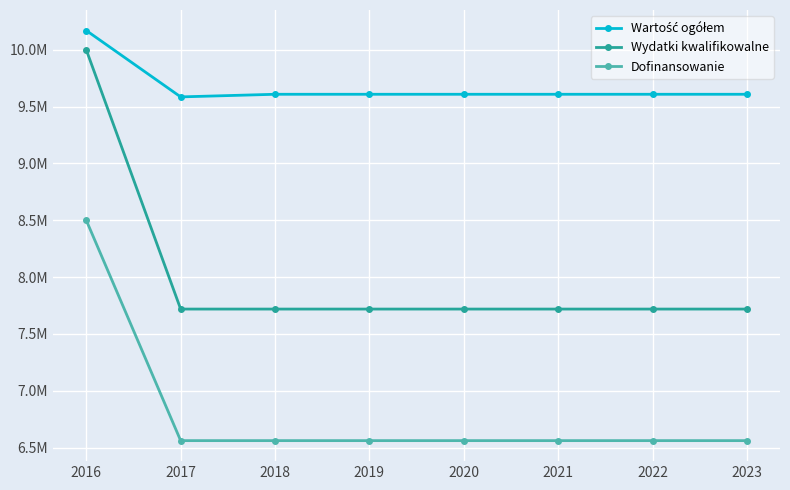

What is the sum of the Dofinansowanie values at 2020 and 2016?

15060919.7